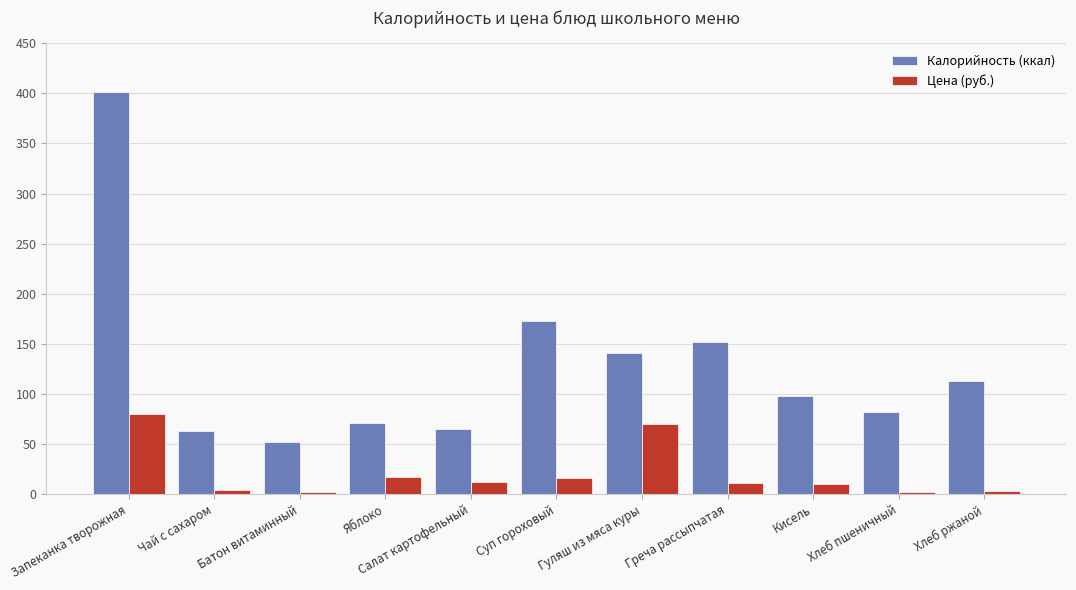

What is the label of the 7th bar from the left?

Гуляш из мяса куры